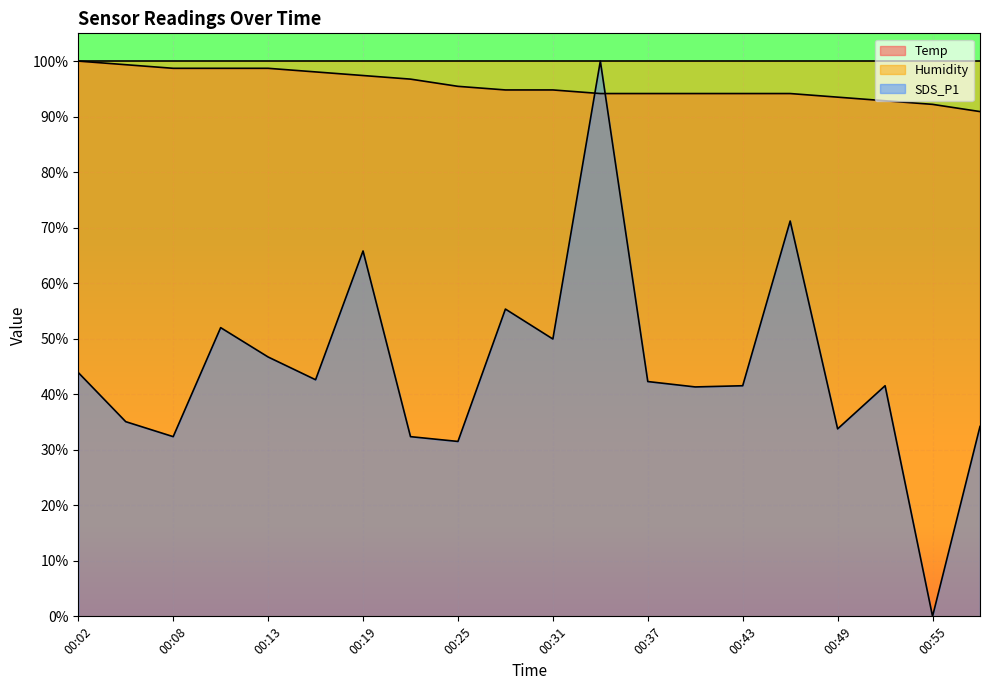

How many SDS_P1 values are between 0 and 1?

20